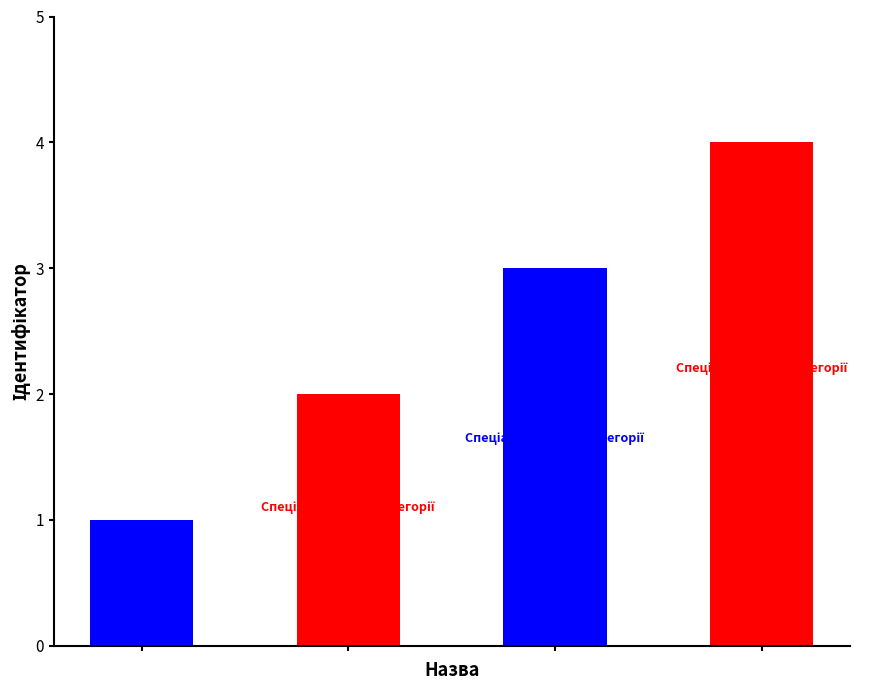

Reading left to right, extract all data points from this chart.

Спеціаліст=1	Спеціаліст другої категорії=2	Спеціаліст першої категорії=3	Спеціаліст вищої категорії=4